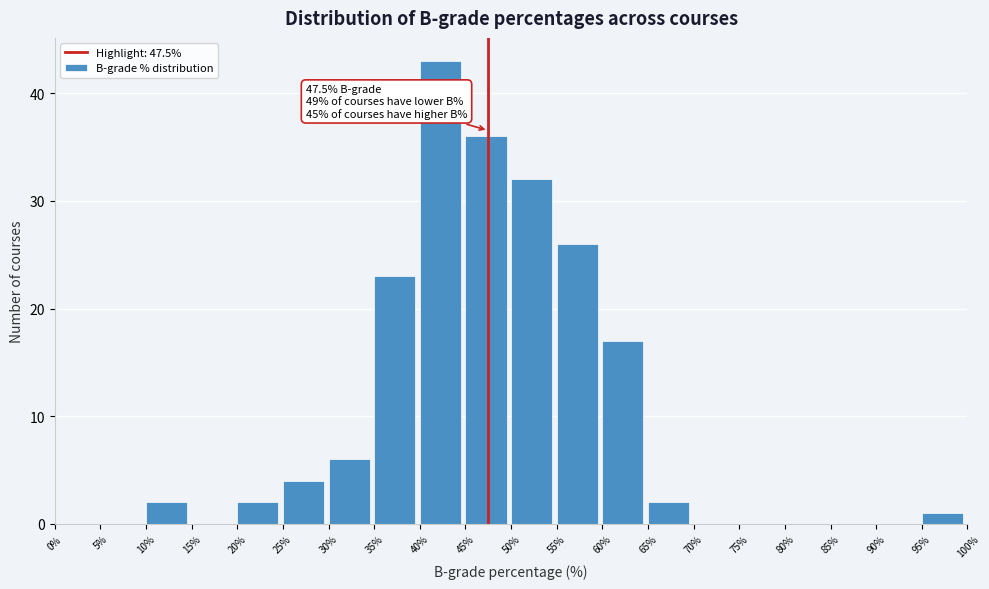

Over which range of the x-axis is the bar tallest?

40% to 45%